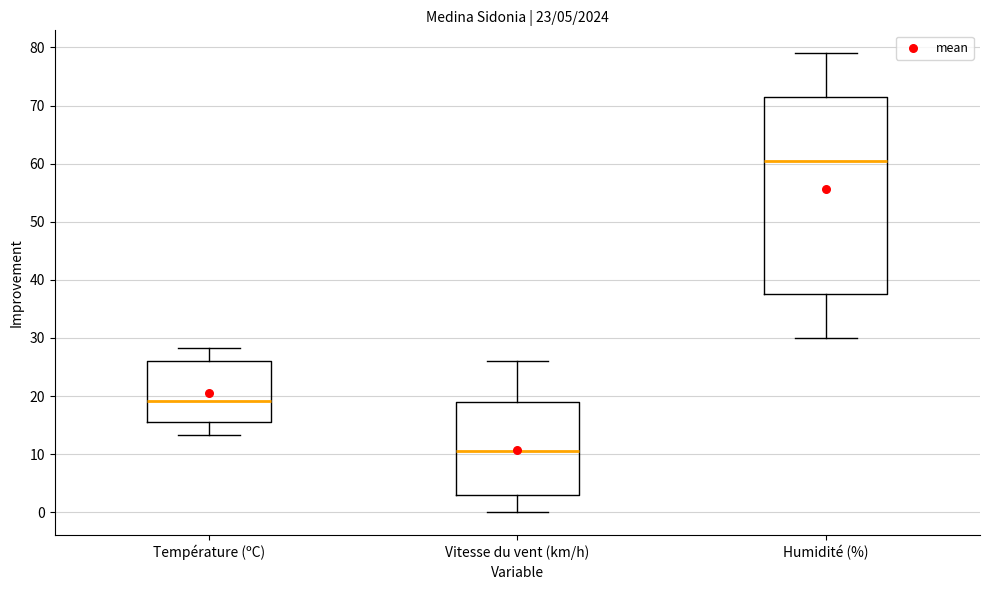

Which box's median line is the lowest?

Vitesse du vent (km/h)